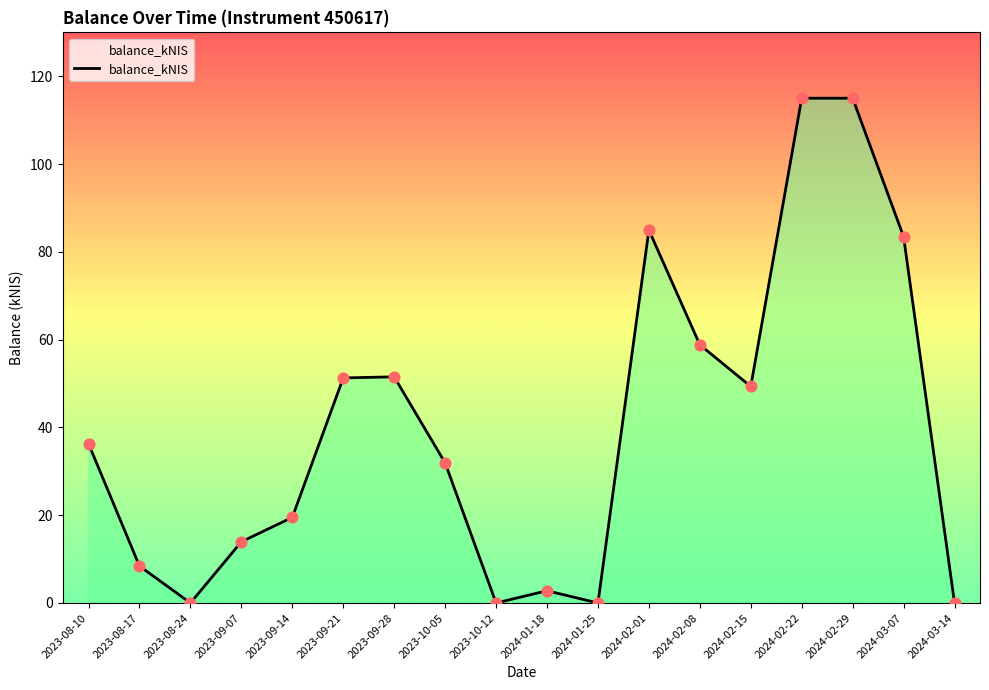

What is the change in value from 2023-09-14 to 2024-02-01?

+65.4